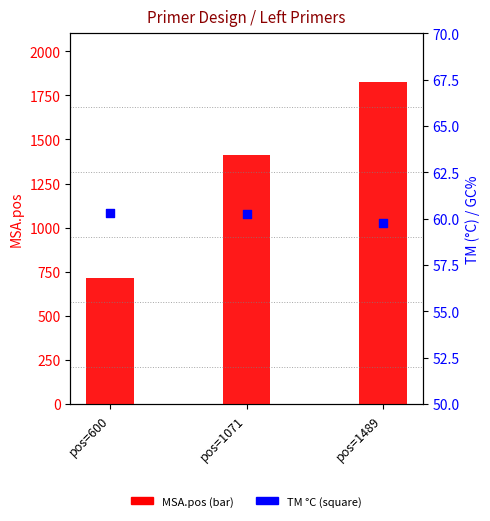

What is the total value across all series at pos=600?

772.3